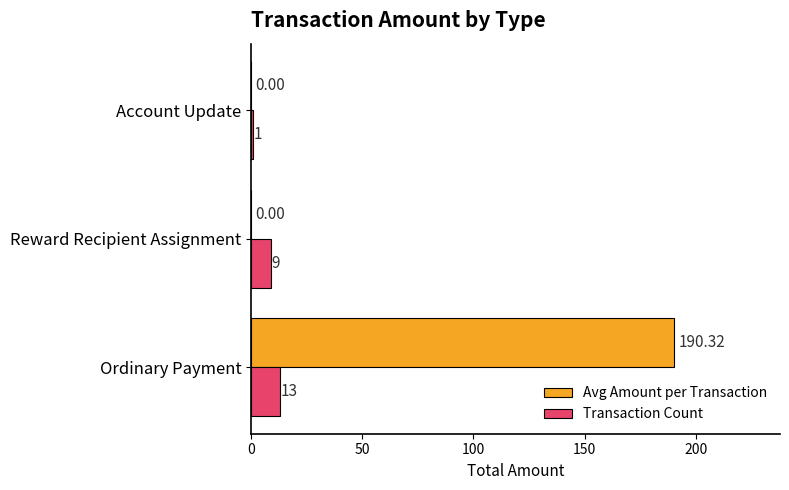

What is the total value across all series at Account Update?

1.0